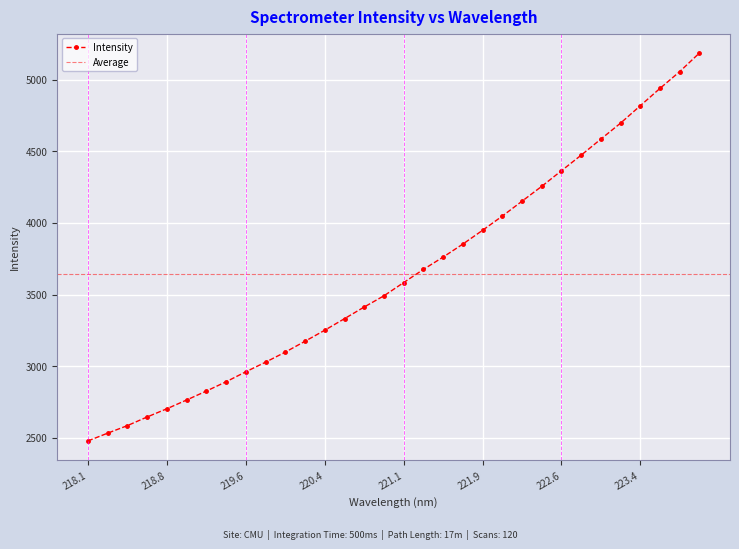

Reading left to right, list all the values displayed in this chart.

2479.0	2533.1	2585.7	2646.1	2703.5	2764.5	2827.0	2891.7	2961.5	3028.5	3098.6	3174.5	3251.4	3332.0	3413.5	3491.6	3583.9	3675.8	3761.7	3852.4	3948.6	4047.7	4151.6	4255.2	4364.1	4472.6	4584.9	4696.2	4817.6	4938.6	5055.6	5185.3